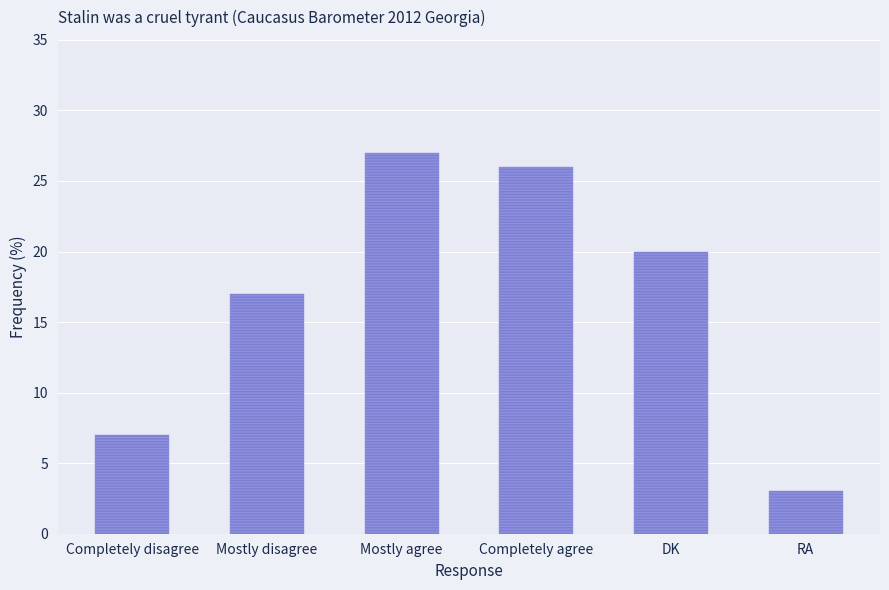

What is the value of the 4th bar from the left?

26